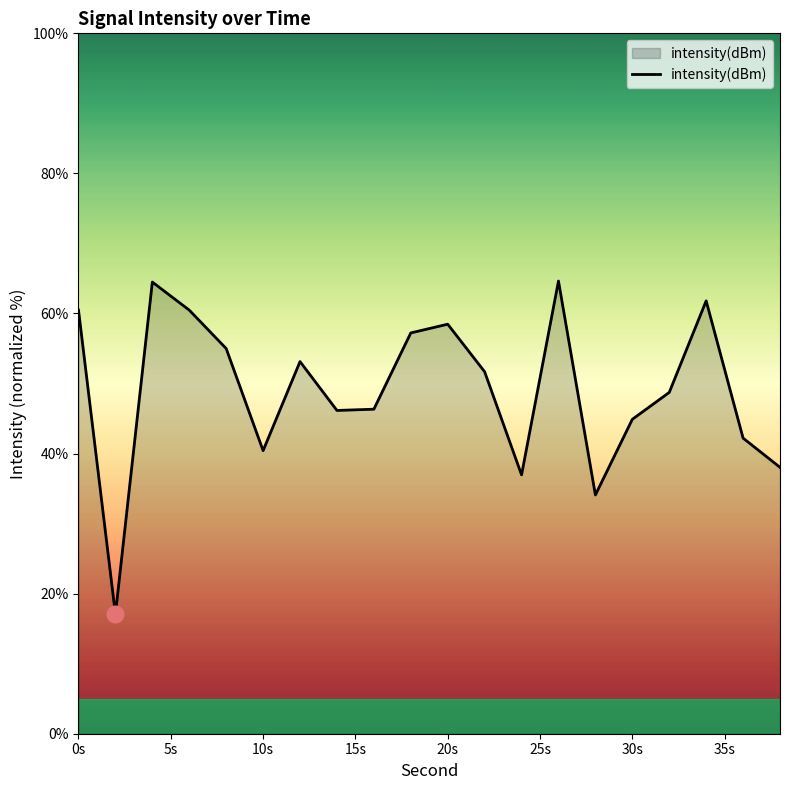

What is the minimum value shown in the chart?

17.1